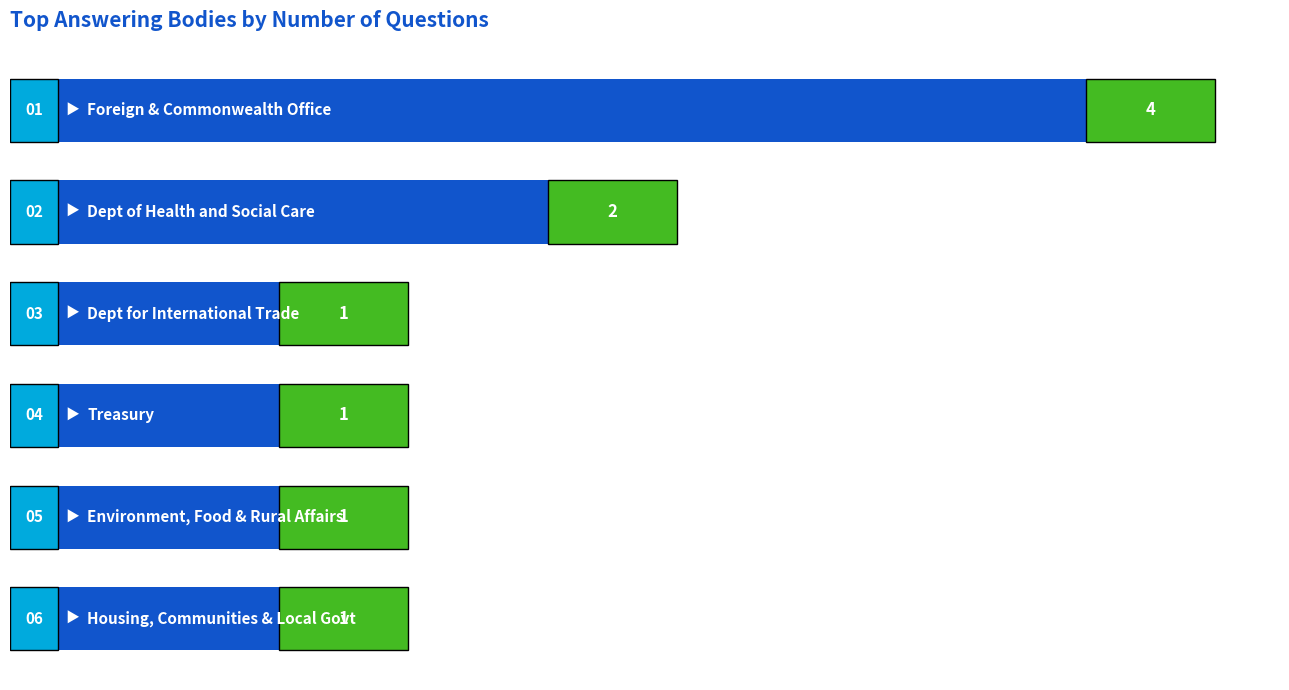

How many values are between 1 and 2?

5